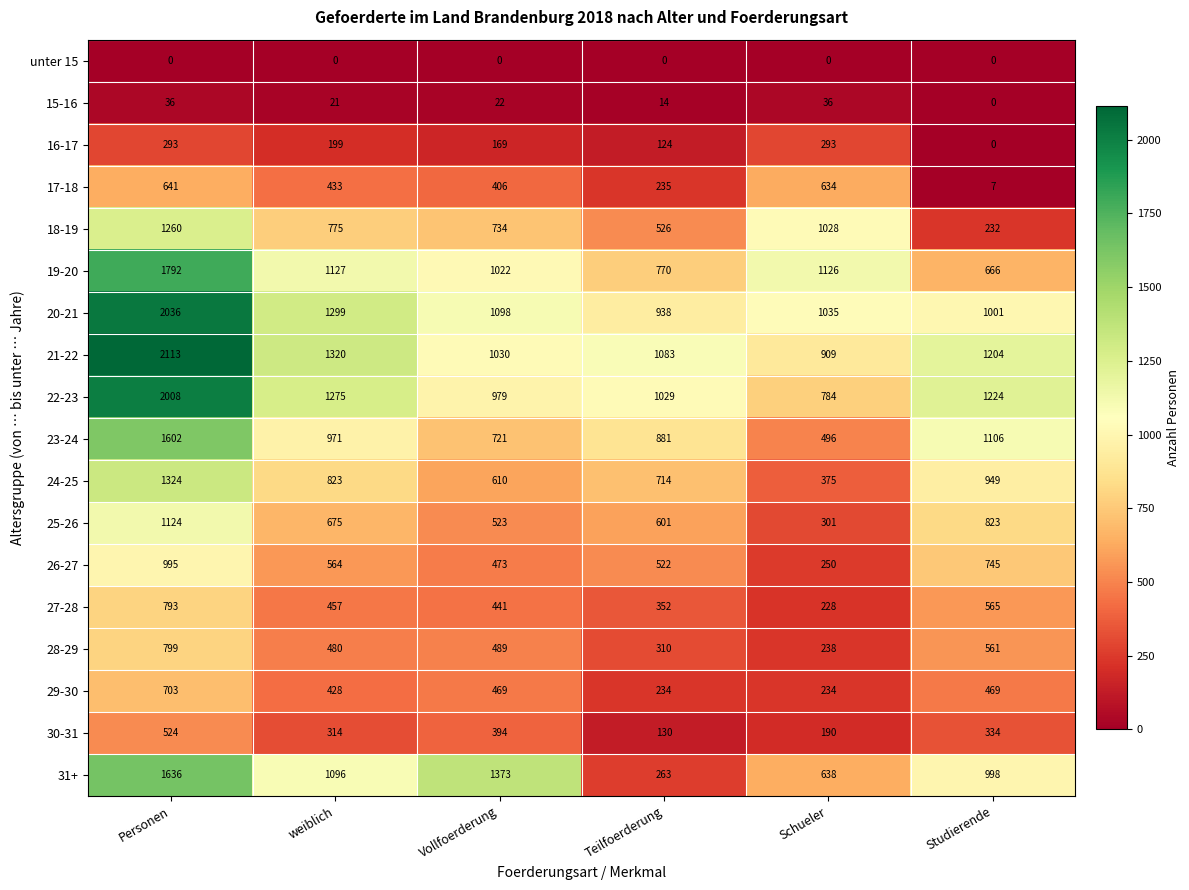

What is the spread (max minus min) of values at weiblich?

1320